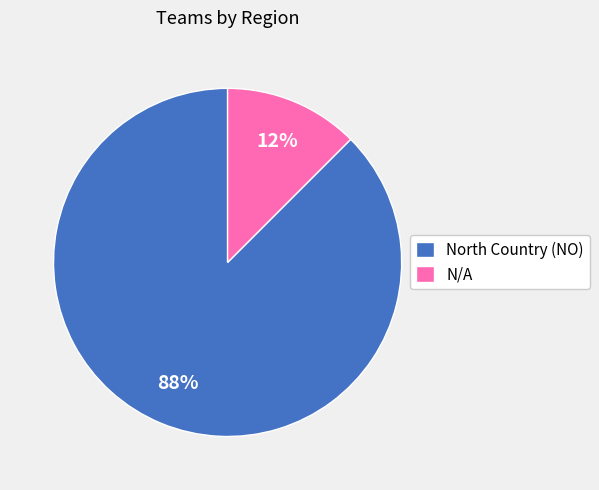

To the nearest percent, what is the average slice percentage?

50%